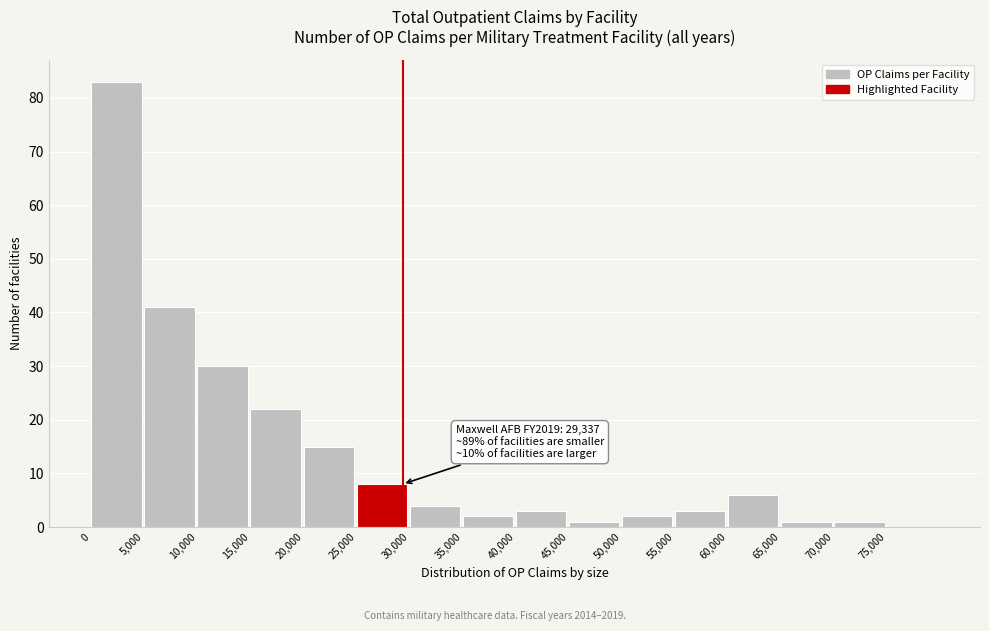

Over which range of the x-axis is the bar tallest?

0 to 5000